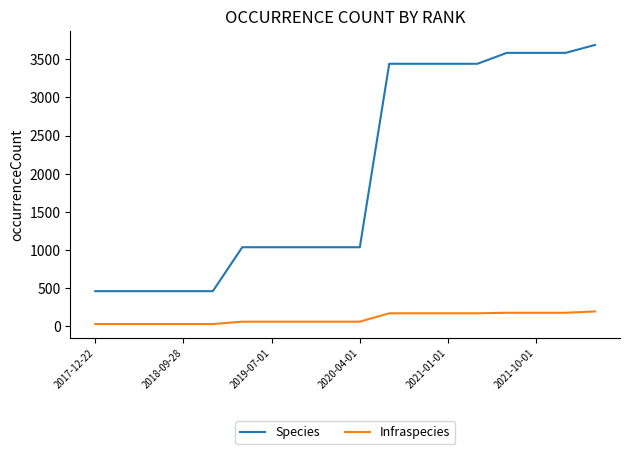

What is the minimum value for Species?

461